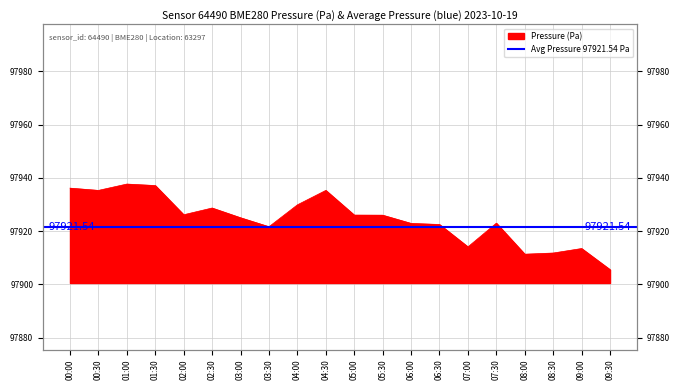

What is the sum of the values at 07:00 and 03:30?

195835.8